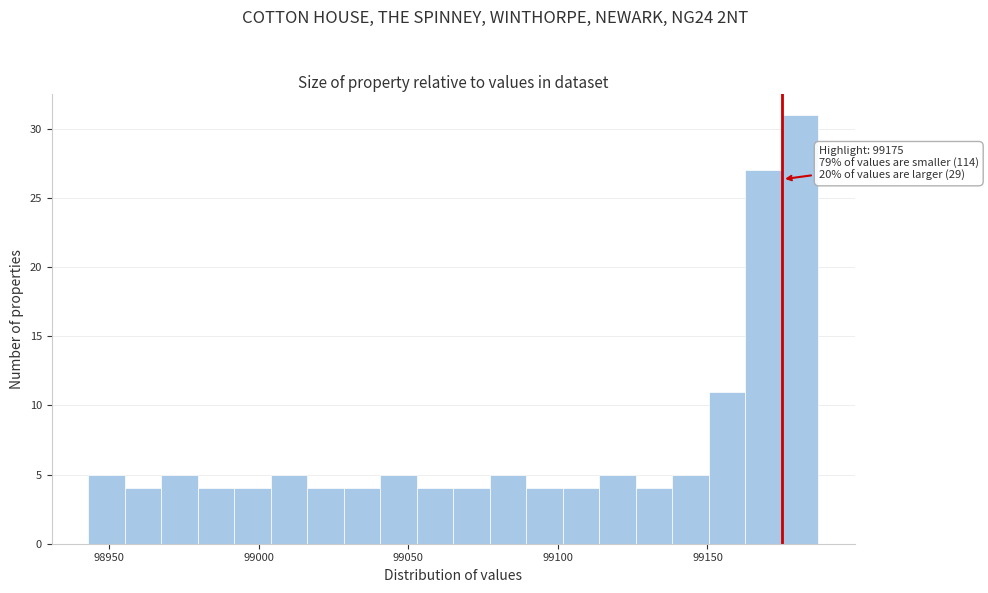

Around what value on the x-axis is the tallest bar? Give the approximate position of its centre, as read against the axis.

99180